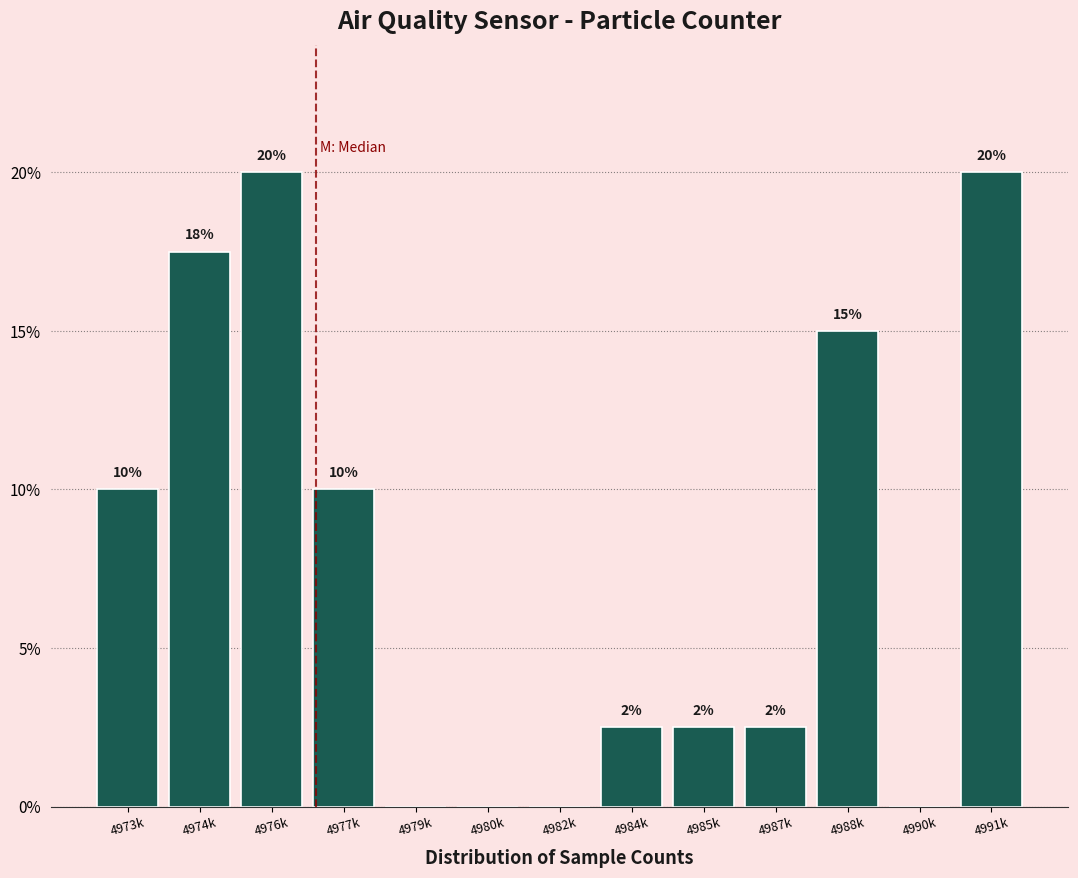

At which label does the data first exceed 2?

4973k